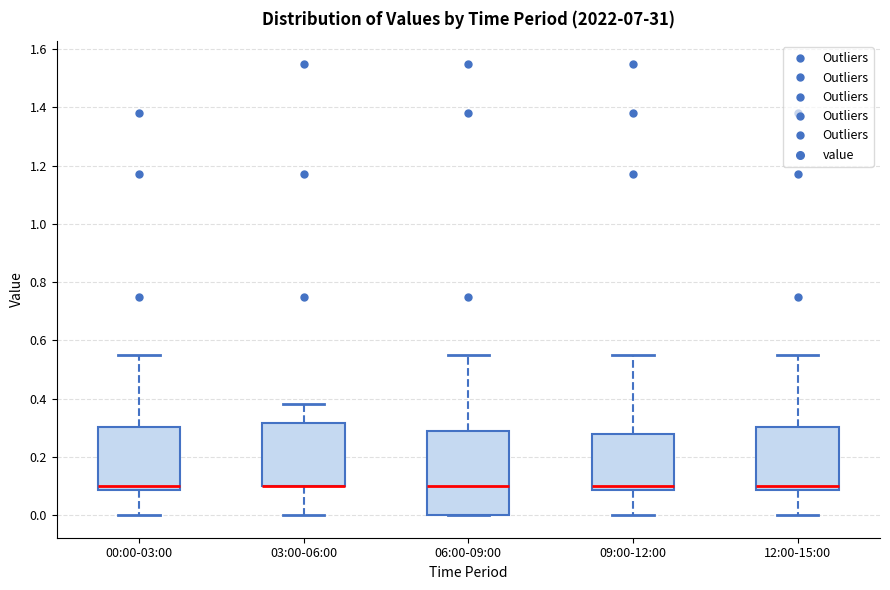

Reading left to right, transcribe this box plot: for each box, give where its median line is, the range the box spans, and where its two whiskers end, as read against the y-axis. The values are not printed on the chart, so give them approximately, as read against the axis.

00:00-03:00: median 0.10, box 0.08 to 0.30, whiskers 0.00 to 0.56
03:00-06:00: median 0.10 (drawn on the box's lower edge), box 0.10 to 0.32, whiskers 0.00 to 0.38
06:00-09:00: median 0.10, box 0.00 to 0.28, whiskers 0.00 to 0.56
09:00-12:00: median 0.10, box 0.08 to 0.28, whiskers 0.00 to 0.56
12:00-15:00: median 0.10, box 0.08 to 0.30, whiskers 0.00 to 0.56